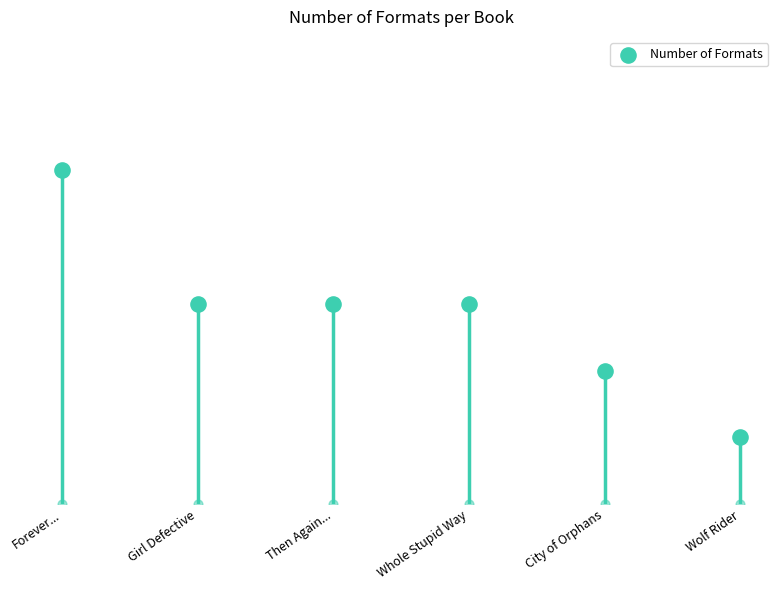

What is the change in value from Forever... to Then Again...?

-2